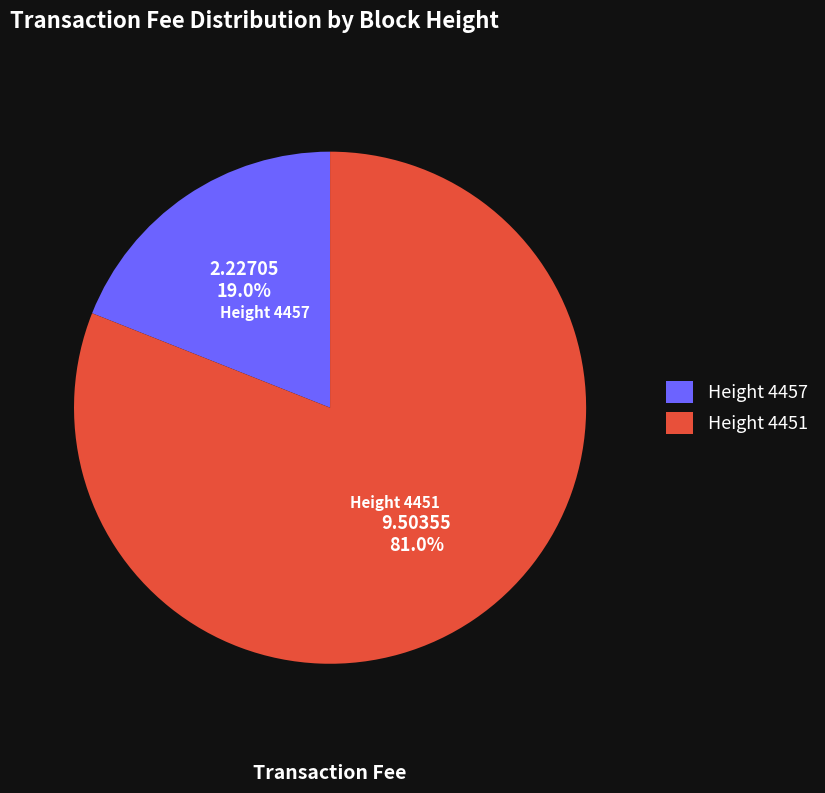

Is the sum of Height 4451 and Height 4457 greater than half?

Yes